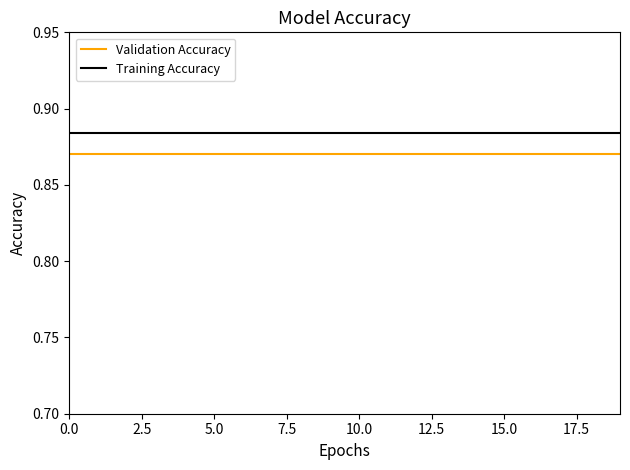

What is the sum of all Training Accuracy values?

17.7